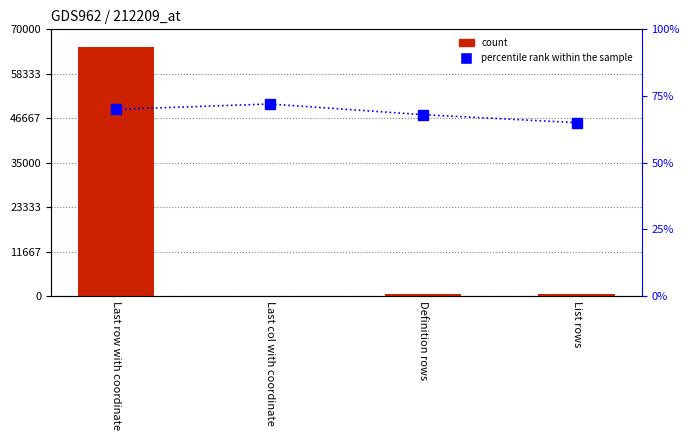

What is the highest value of the percentile rank within the sample series?

72